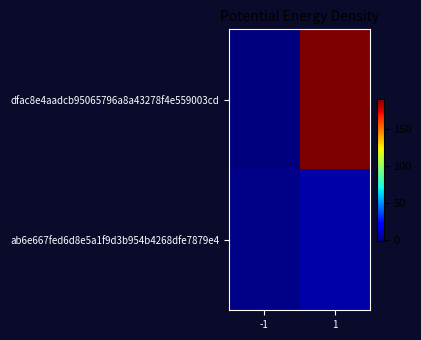

At how many categories does at least one series exceed 4?

1